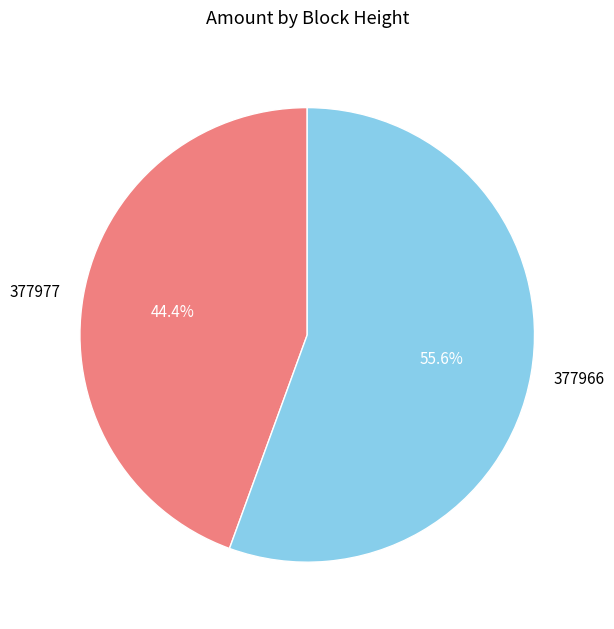

What is the total percentage of 377977 and 377966?

100.0%